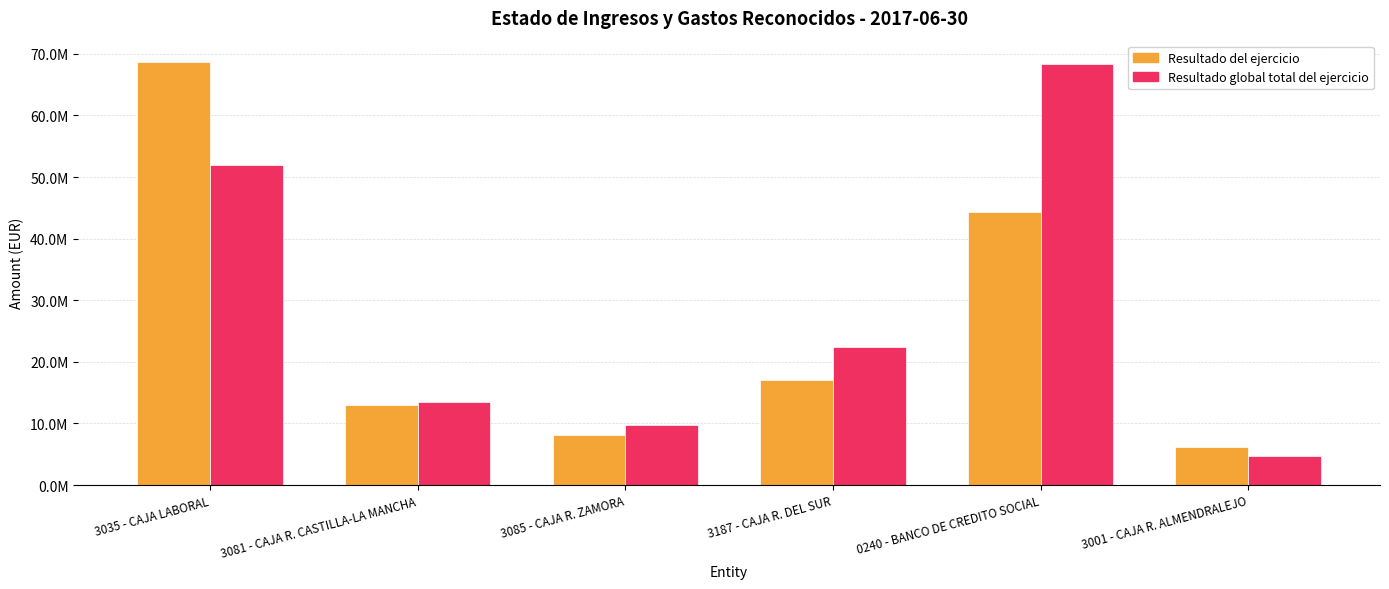

What are all the series names shown in the legend?

Resultado del ejercicio, Resultado global total del ejercicio